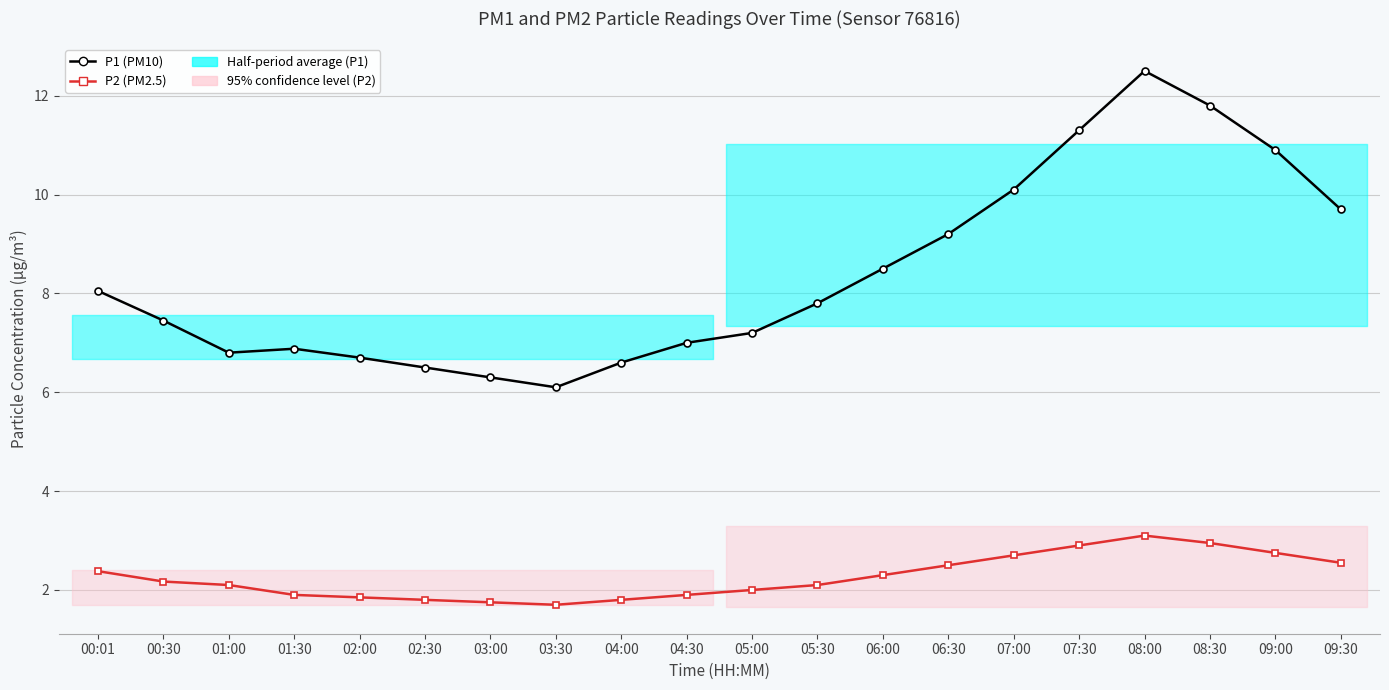

How many interior local peaks does the P2 (PM2.5) series have?

1